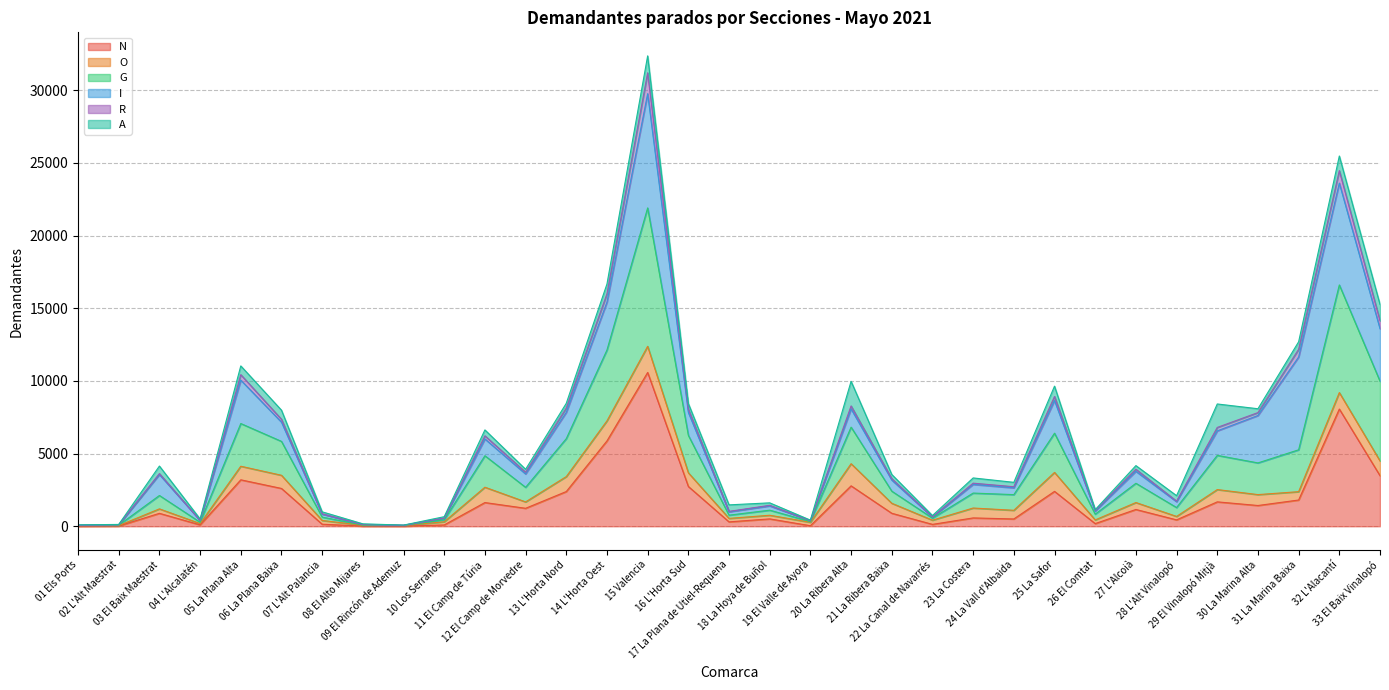

What is the average value of the N series?

1754